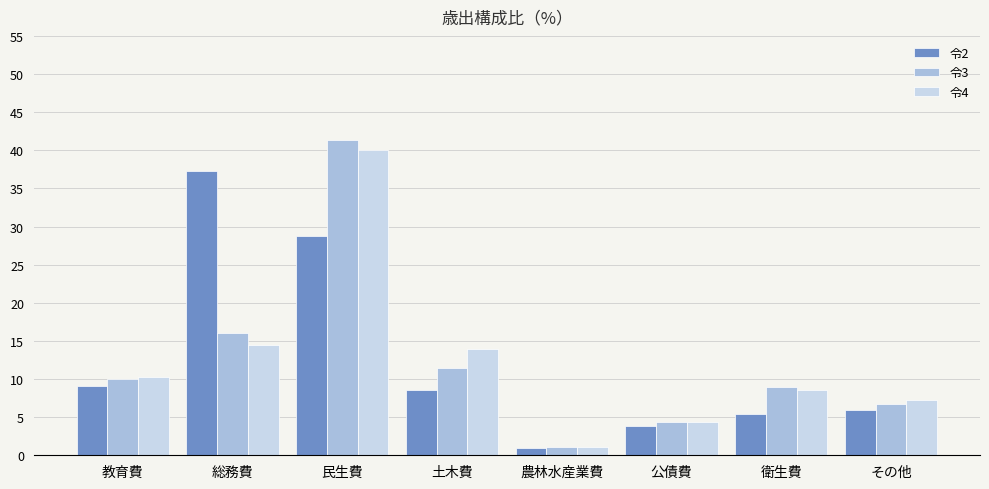

What is the lowest value of the 令3 series?

1.1